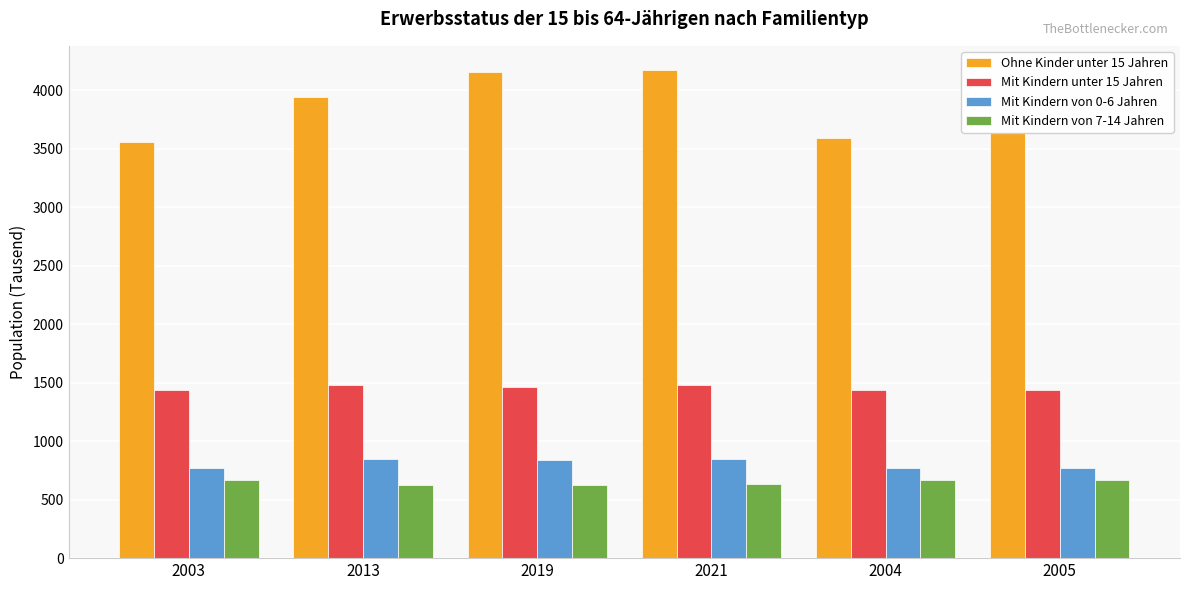

What is the average value of the Mit Kindern von 0-6 Jahren series?

809.3